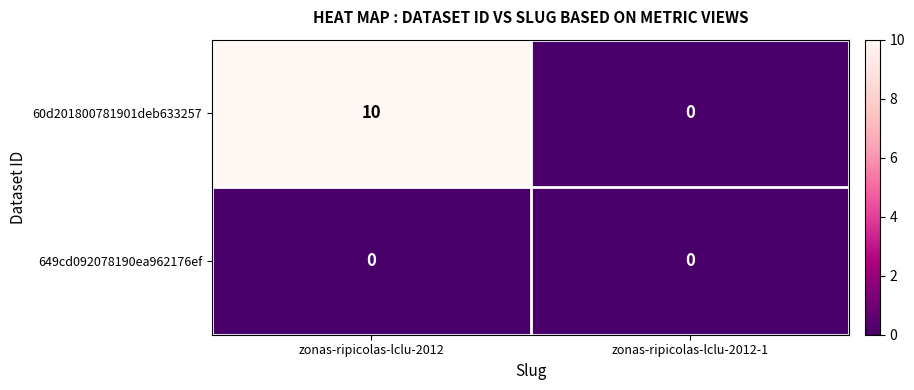

At which category does the chart reach its peak across all series?

zonas-ripicolas-lclu-2012